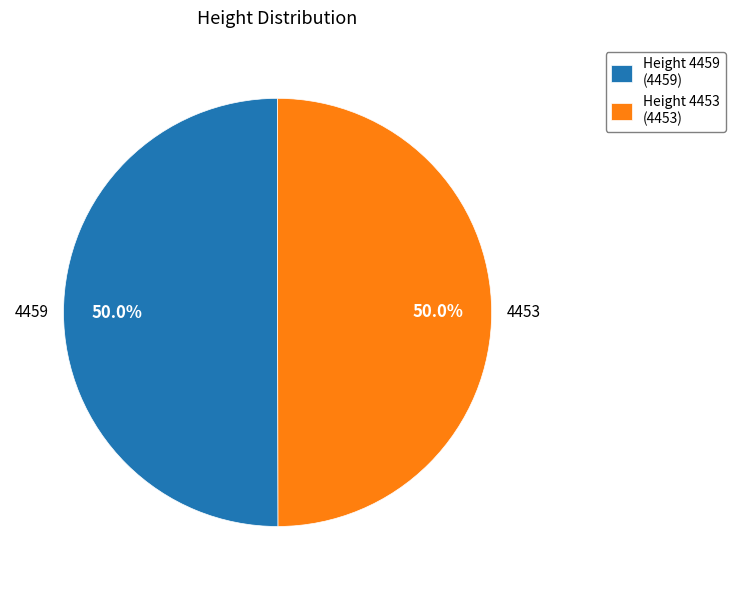

What is the ratio of the value at Height 4459 (4459) to the value at Height 4453 (4453)?

1.0